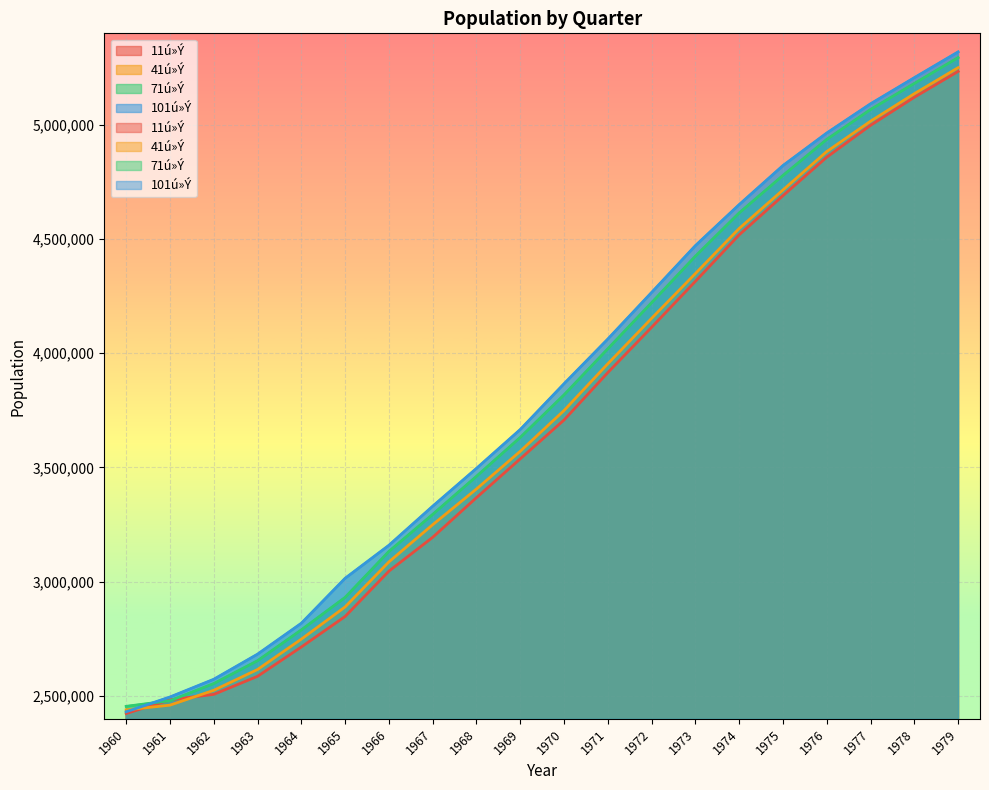

Which category has the highest value across all series?

1979